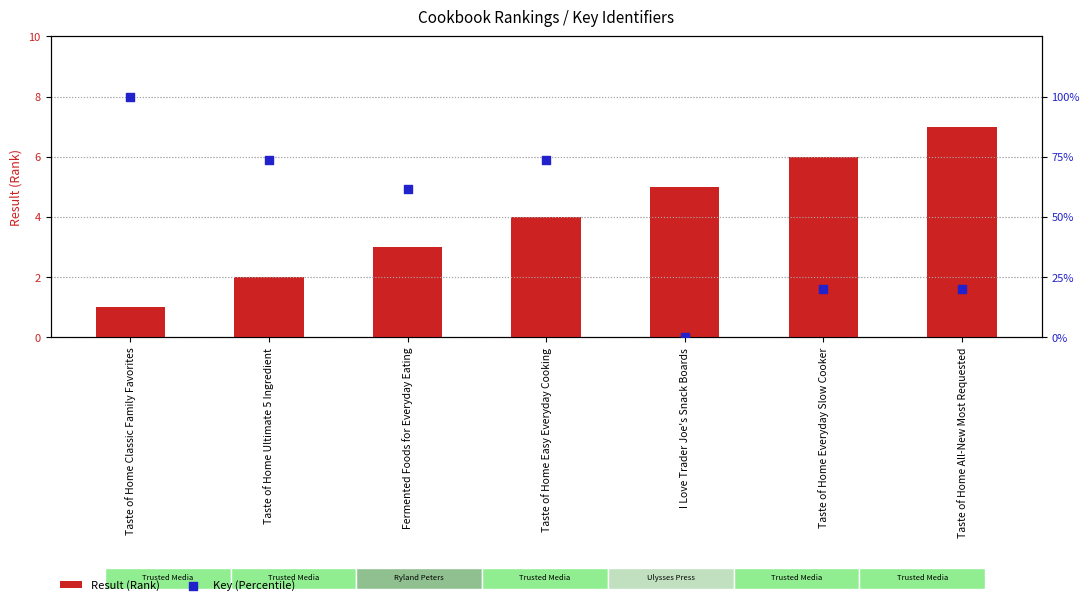

Is the value of Key (Percentile) at Taste of Home All-New Most Requested greater than the value of Result (Rank) at I Love Trader Joe's Snack Boards?

Yes